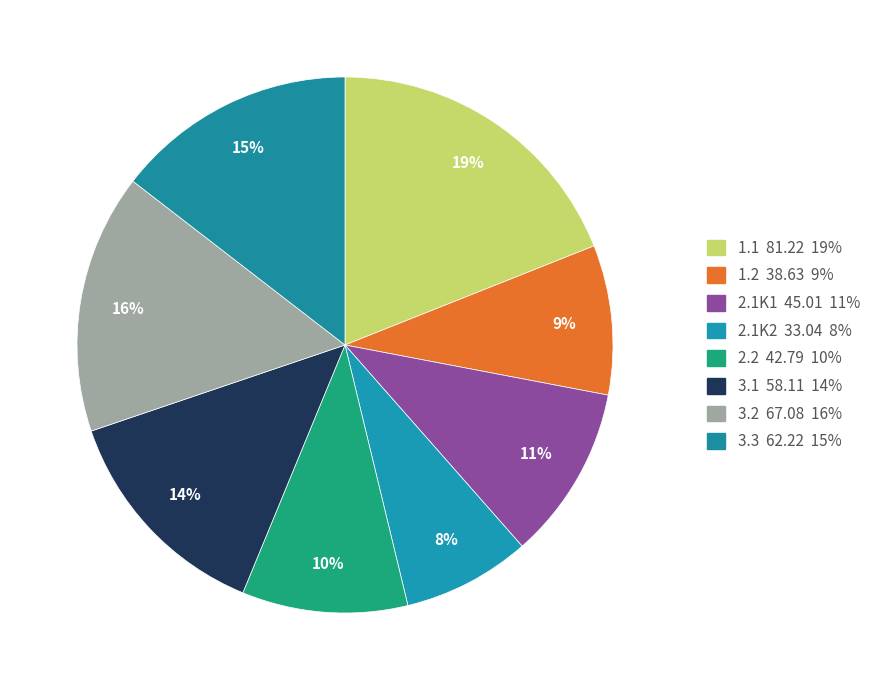

What is the change in value from 1.1 to 2.1K1?

-36.2